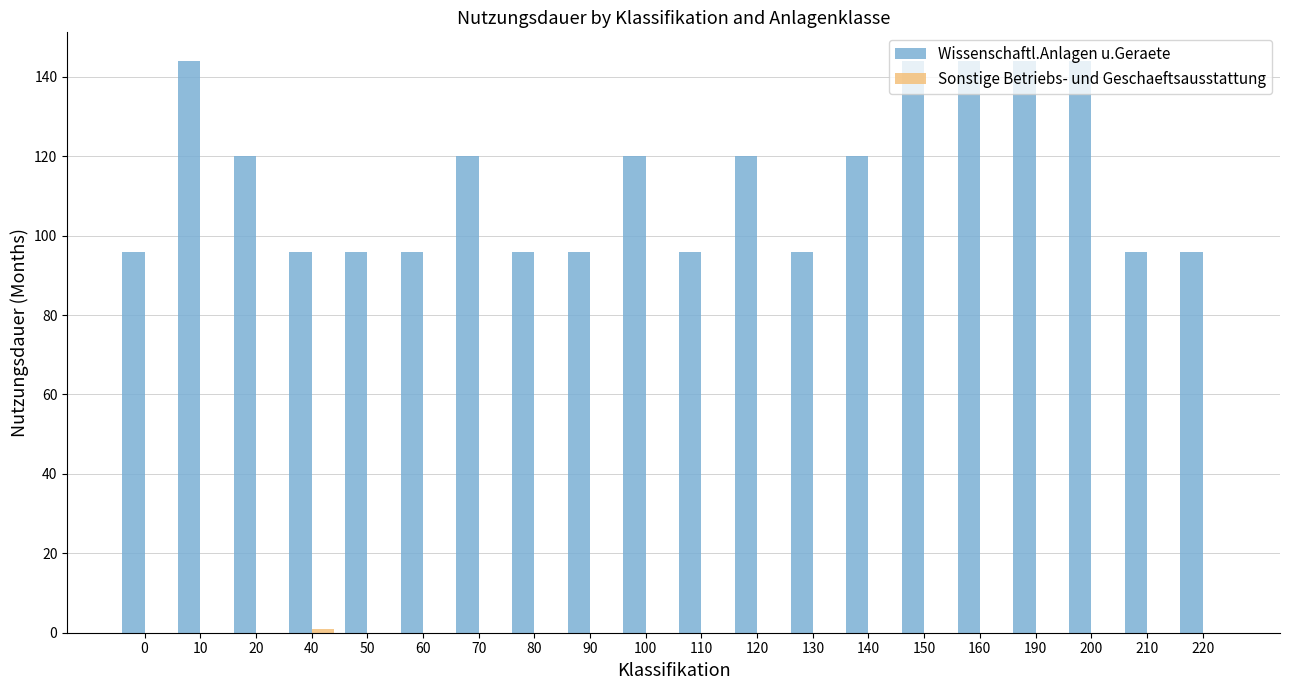

Which series has the largest total across all categories?

Wissenschaftl.Anlagen u.Geraete